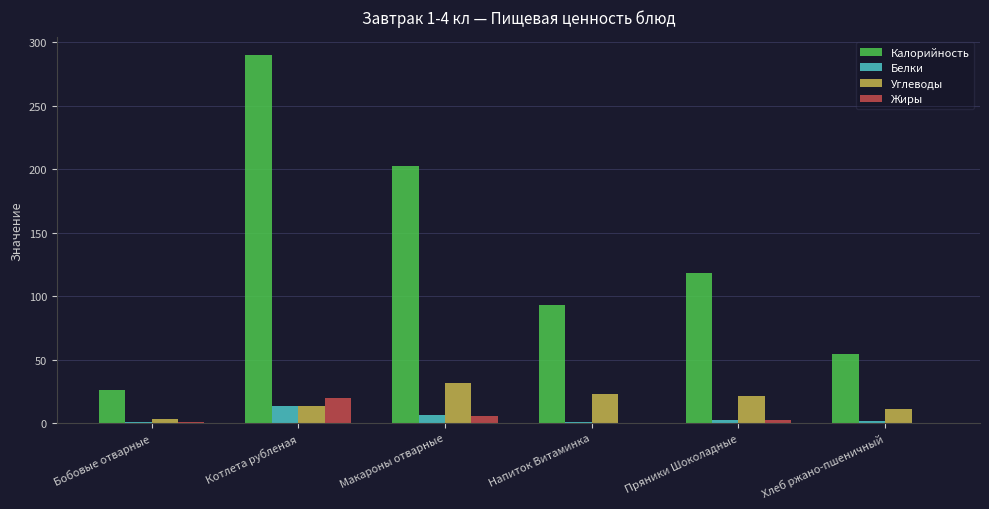

Is the value of Жиры at Напиток Витаминка greater than the value of Калорийность at Хлеб ржано-пшеничный?

No